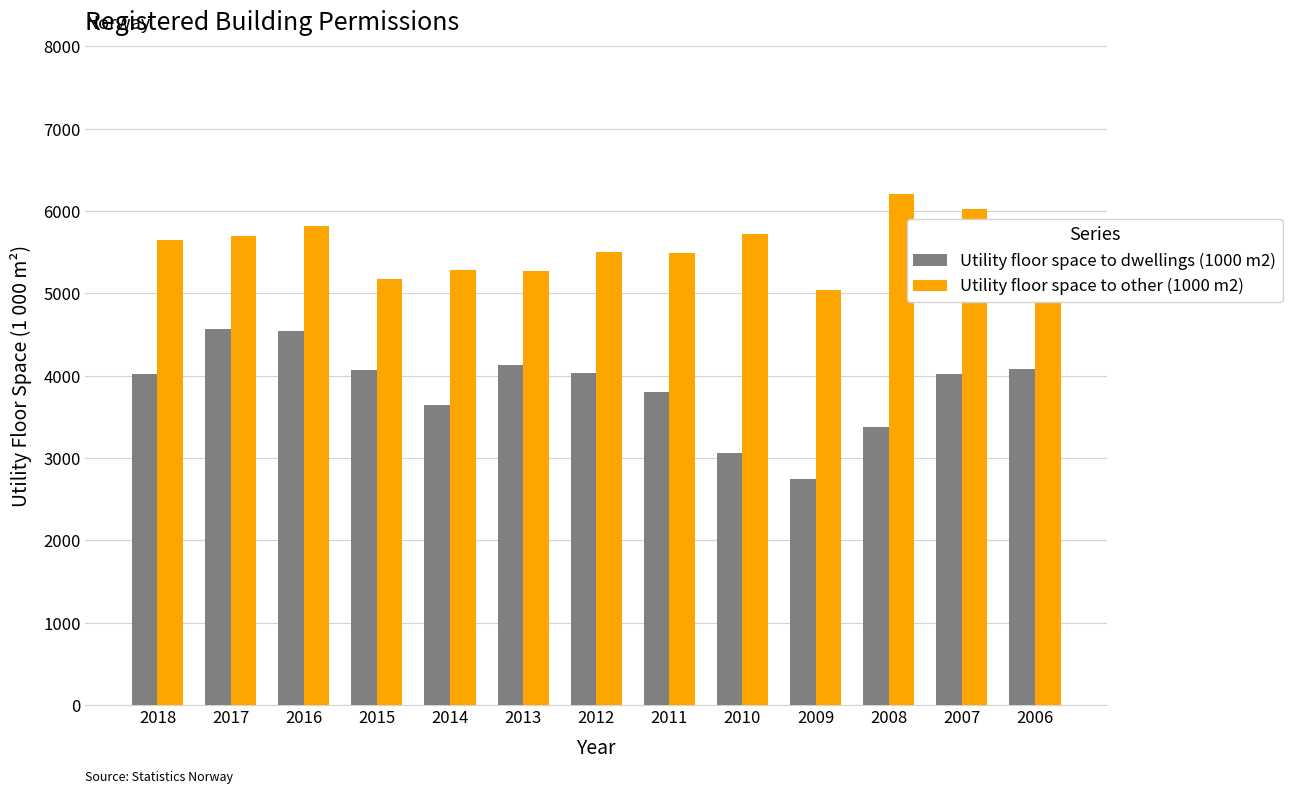

What is the sum of the Utility floor space to dwellings (1000 m2) values at 2015 and 2012?

8115.1